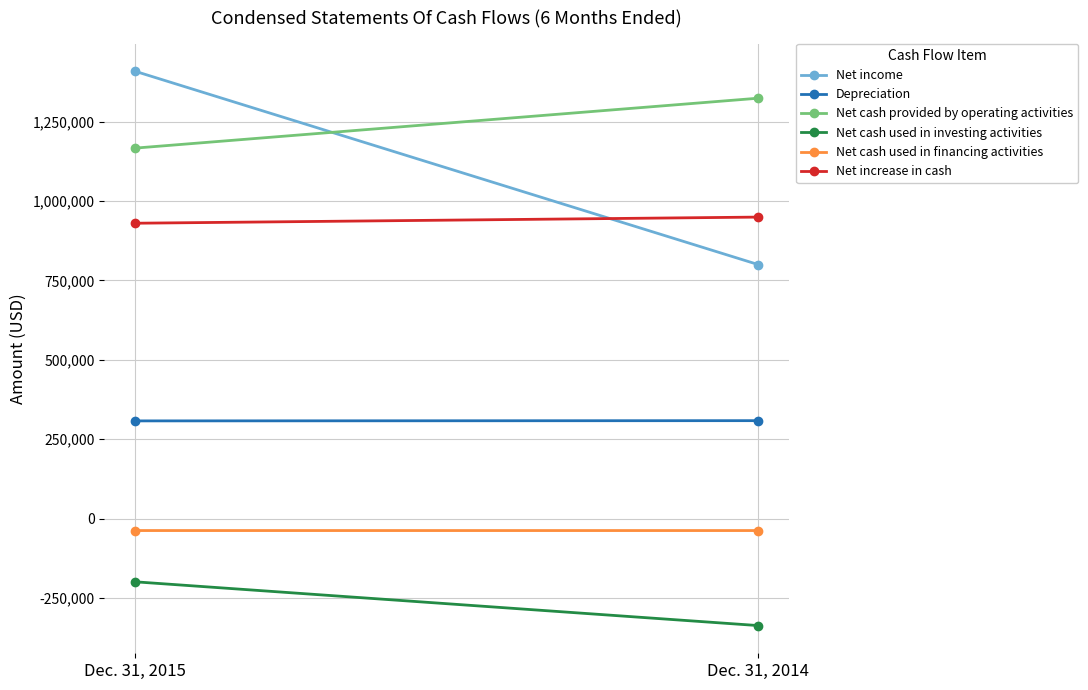

Which series has the largest range (max minus min)?

Net income